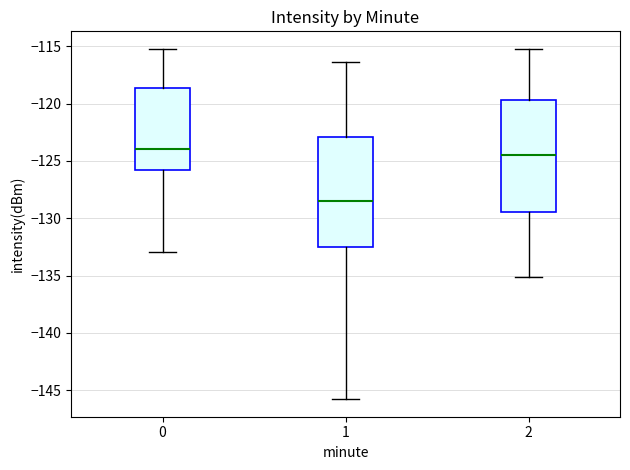

Where does the upper whisker of the box at x = 0 end on the y-axis? The values are not printed on the chart, so give them approximately, as read against the axis.

-115.5